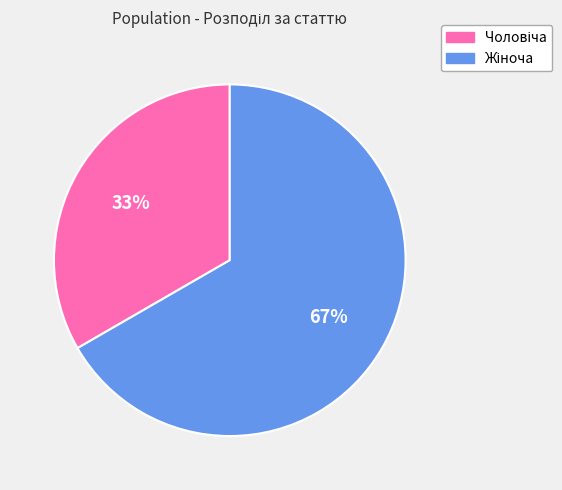

To the nearest percent, what is the average slice percentage?

50%